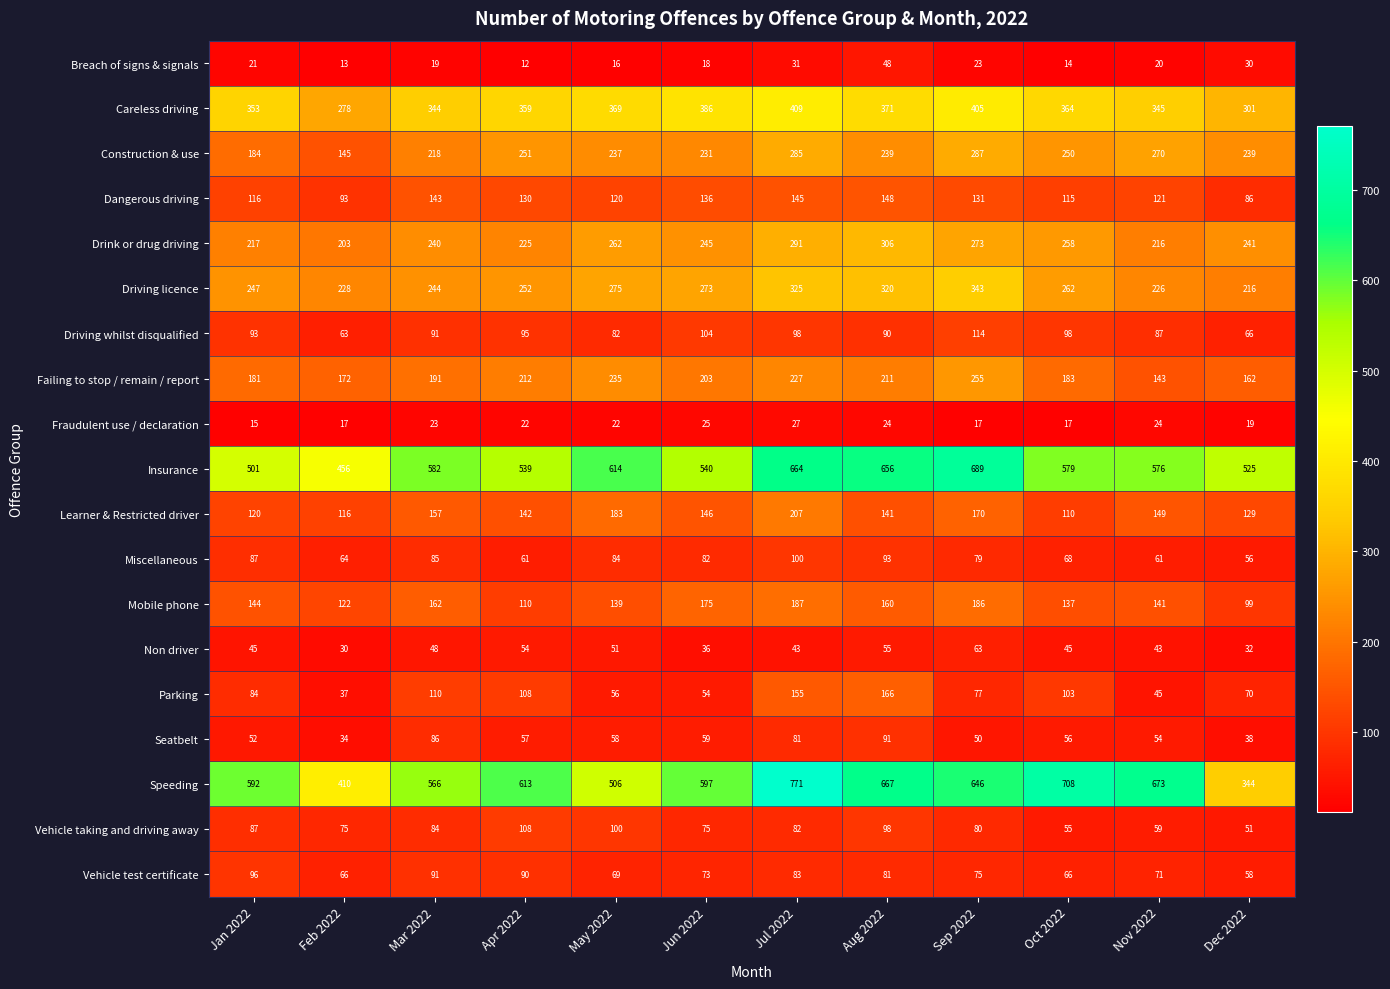

What is the difference between the maximum and minimum values in the Mobile phone series?

88